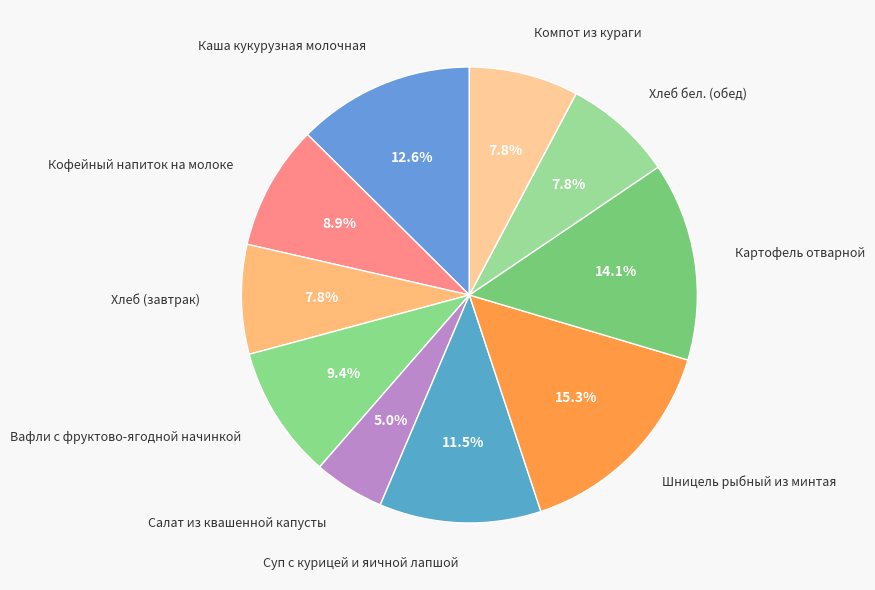

Does Каша кукурузная молочная account for over 50% of the chart?

No